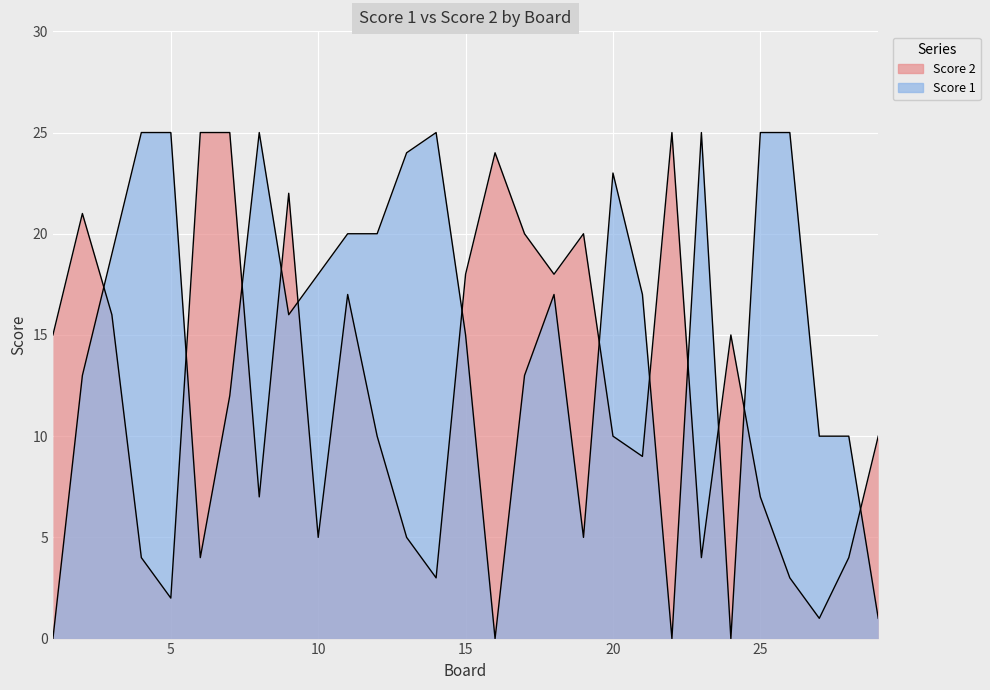

What is the difference between the second highest and minimum values in the Score 2 series?

24